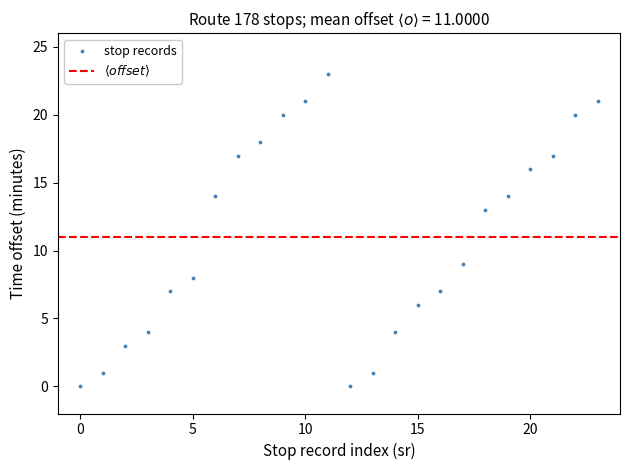

What is the range of Y values (max minus min)?

23